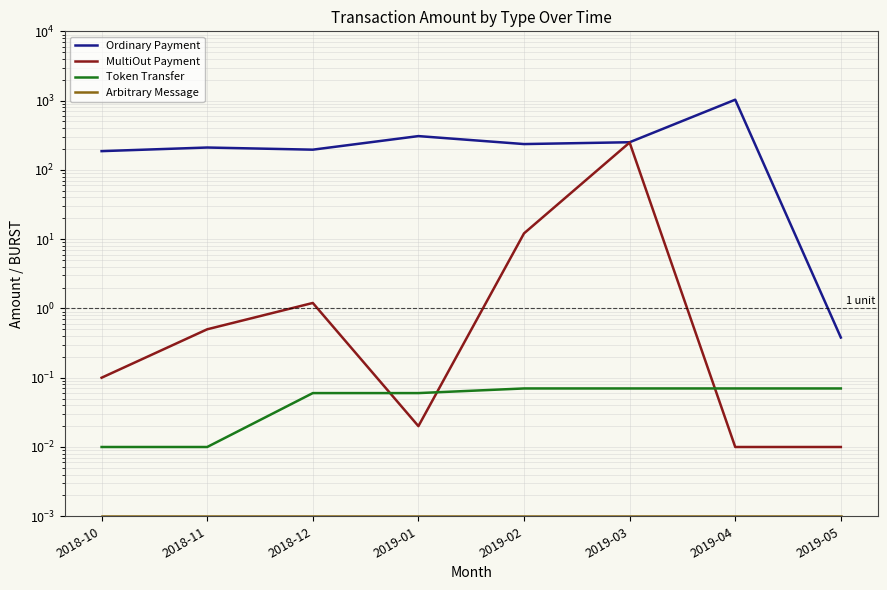

Count the number of data series in this chart.

4